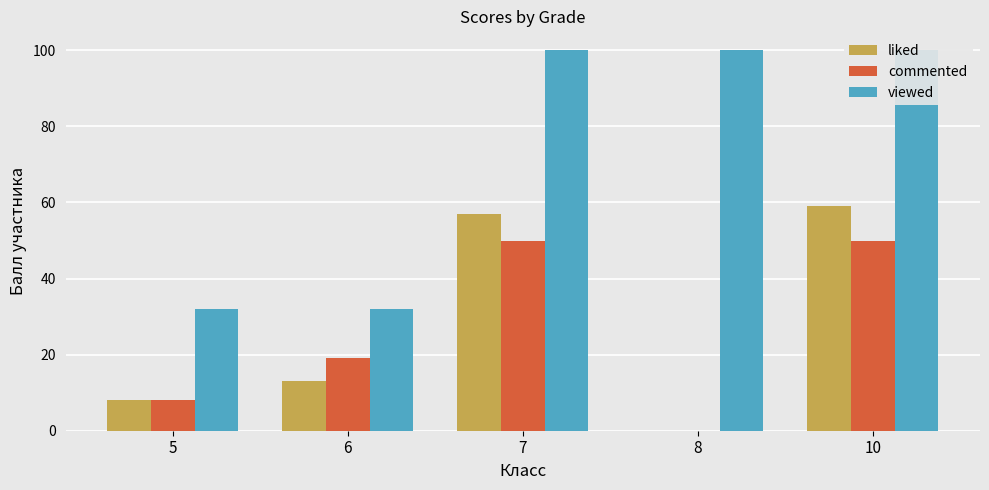

At which category does the chart reach its peak across all series?

7